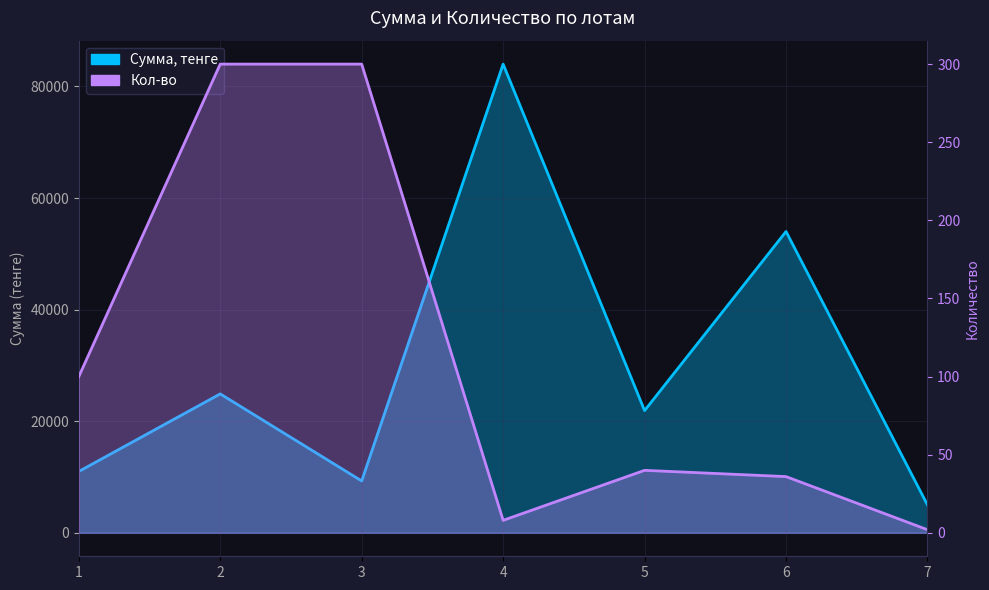

True or false: Сумма, тенге has a value of 9300.0 at 3.

True